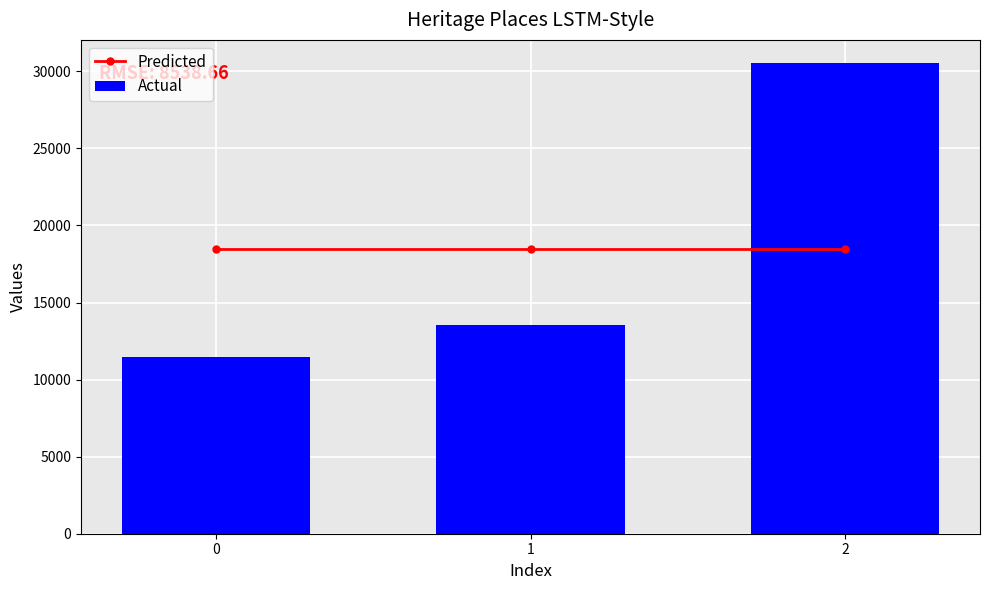

What is the sum of all Actual values?

55489